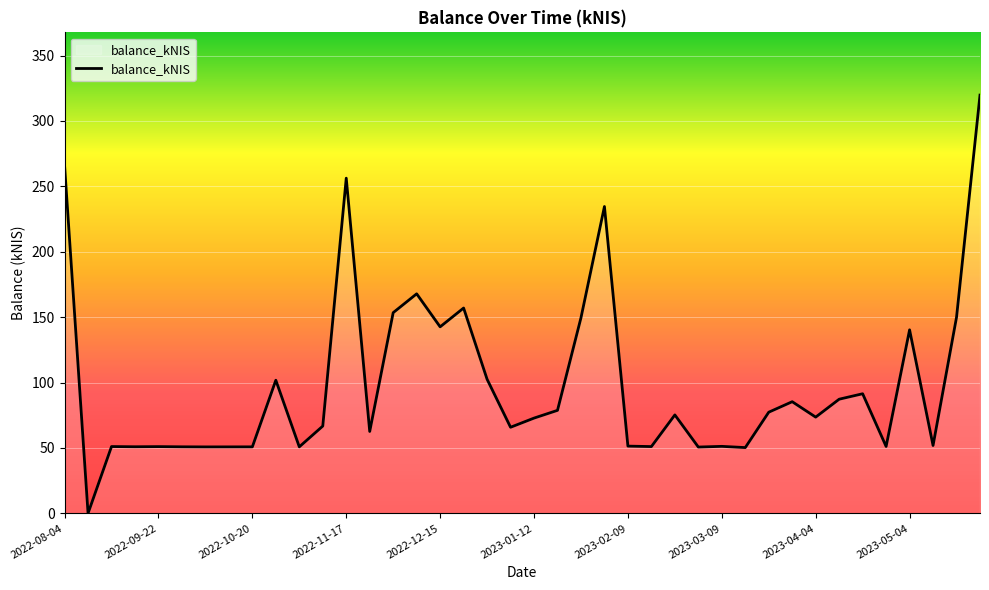

How many lines are shown in the chart?

1